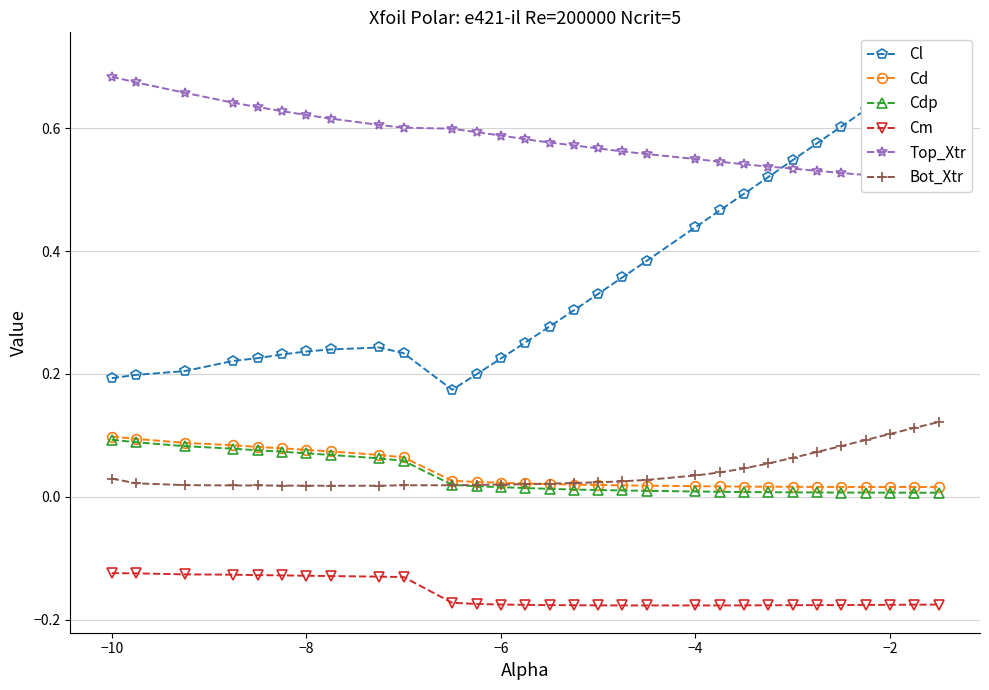

Reading right to left, list all the values displayed in this chart.

Cl: 0.7	0.7	0.7	0.6	0.6	0.6	0.5	0.5	0.5	0.5	0.4	0.4	0.4	0.3	0.3	0.3	0.3	0.2	0.2	0.2	0.2	0.2	0.2	0.2	0.2	0.2	0.2	0.2	0.2	0.2
Cd: 0.0	0.0	0.0	0.0	0.0	0.0	0.0	0.0	0.0	0.0	0.0	0.0	0.0	0.0	0.0	0.0	0.0	0.0	0.0	0.0	0.1	0.1	0.1	0.1	0.1	0.1	0.1	0.1	0.1	0.1
Cdp: 0.0	0.0	0.0	0.0	0.0	0.0	0.0	0.0	0.0	0.0	0.0	0.0	0.0	0.0	0.0	0.0	0.0	0.0	0.0	0.0	0.1	0.1	0.1	0.1	0.1	0.1	0.1	0.1	0.1	0.1
Cm: -0.2	-0.2	-0.2	-0.2	-0.2	-0.2	-0.2	-0.2	-0.2	-0.2	-0.2	-0.2	-0.2	-0.2	-0.2	-0.2	-0.2	-0.2	-0.2	-0.2	-0.1	-0.1	-0.1	-0.1	-0.1	-0.1	-0.1	-0.1	-0.1	-0.1
Top_Xtr: 0.5	0.5	0.5	0.5	0.5	0.5	0.5	0.5	0.5	0.5	0.5	0.6	0.6	0.6	0.6	0.6	0.6	0.6	0.6	0.6	0.6	0.6	0.6	0.6	0.6	0.6	0.6	0.7	0.7	0.7
Bot_Xtr: 0.1	0.1	0.1	0.1	0.1	0.1	0.1	0.1	0.0	0.0	0.0	0.0	0.0	0.0	0.0	0.0	0.0	0.0	0.0	0.0	0.0	0.0	0.0	0.0	0.0	0.0	0.0	0.0	0.0	0.0